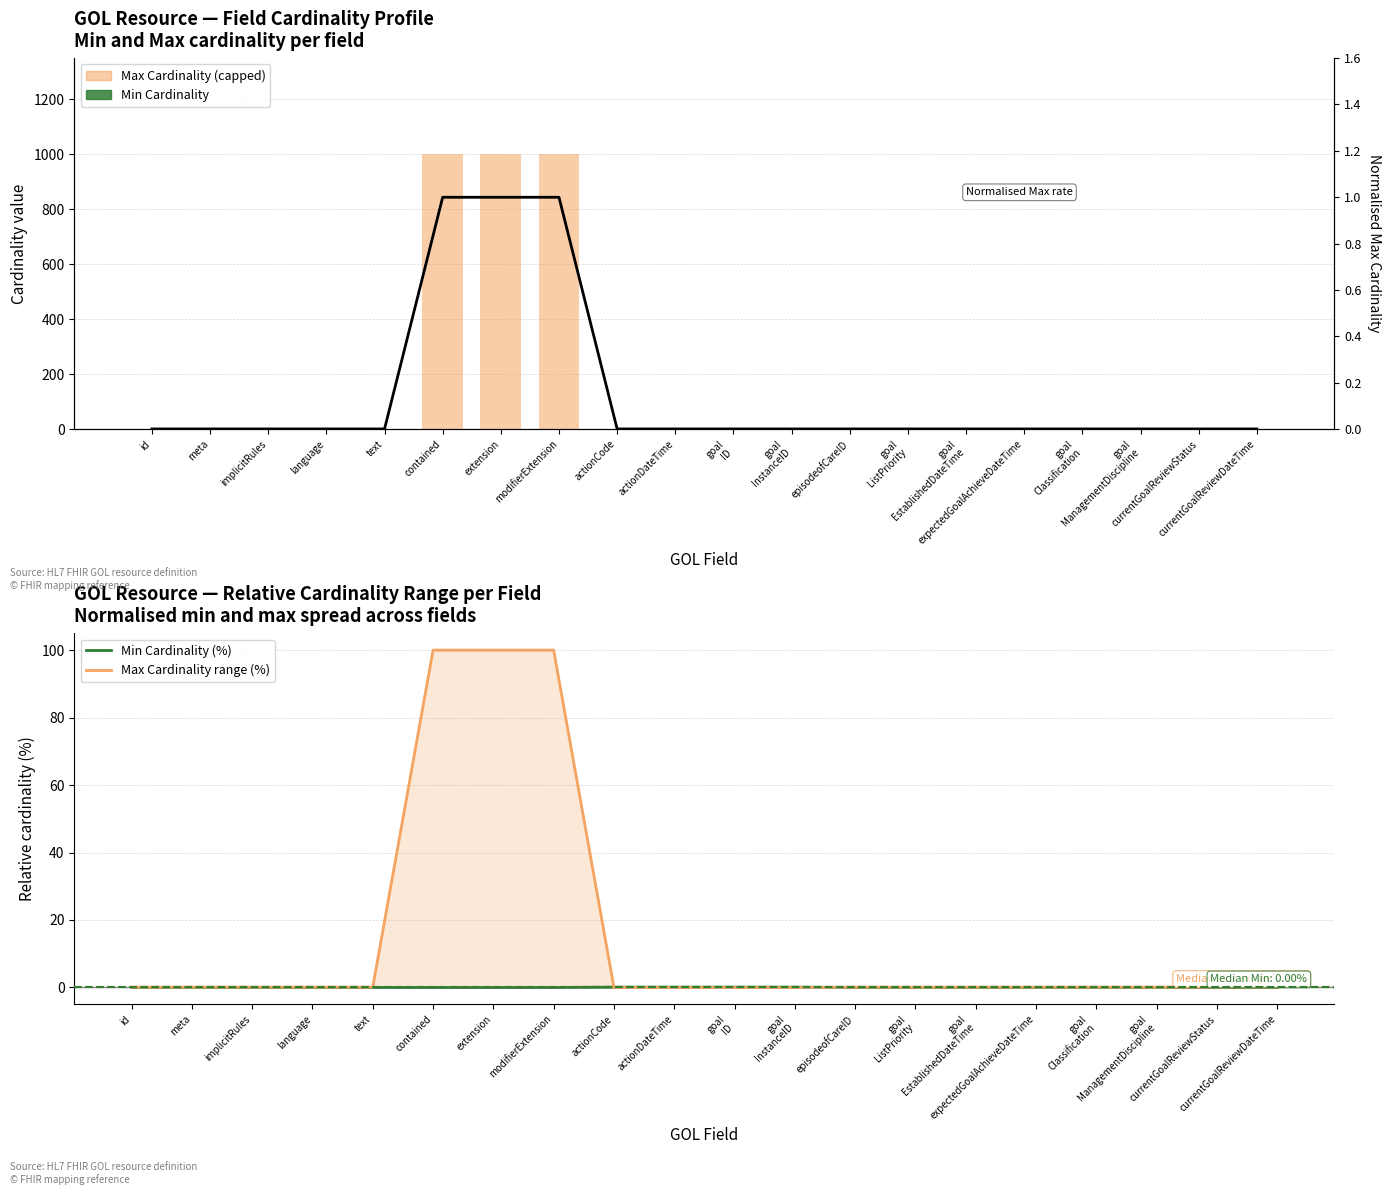

What is the label of the 20th bar from the left?

currentGoalReviewDateTime